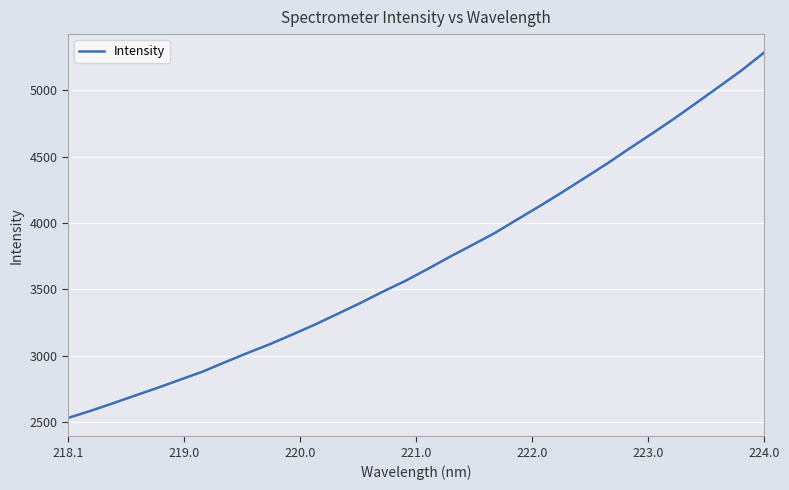

What is the difference between the maximum and minimum values?

2757.1